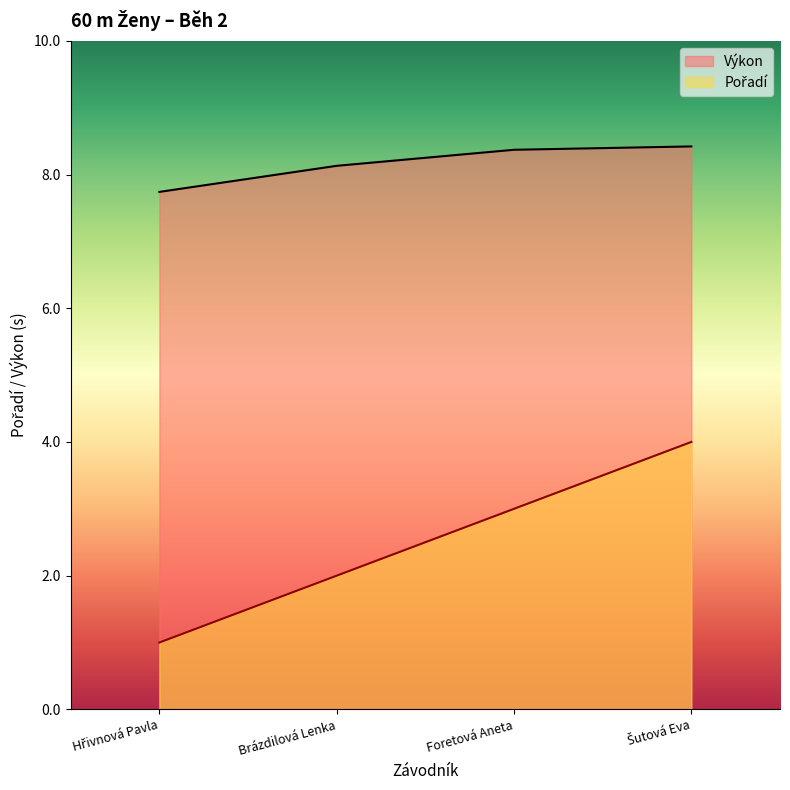

What is the sum of the Výkon values at Šutová Eva and Foretová Aneta?

16.8